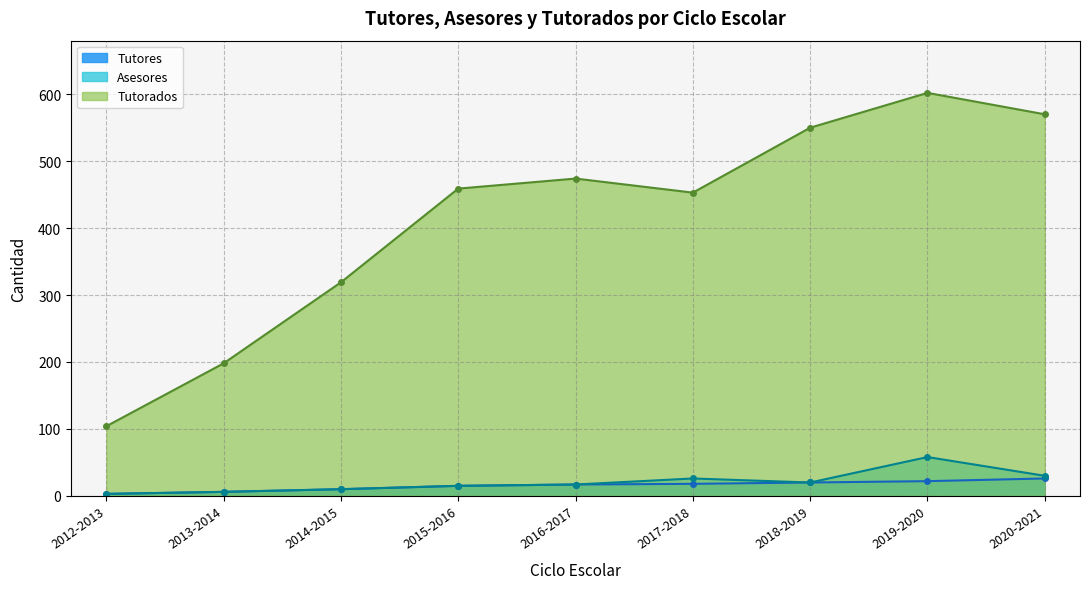

Reading left to right, list all the values displayed in this chart.

Tutores: 3	6	10	15	17	18	20	22	26
Asesores: 3	6	10	15	17	26	20	58	30
Tutorados: 104	198	319	459	474	453	550	602	570